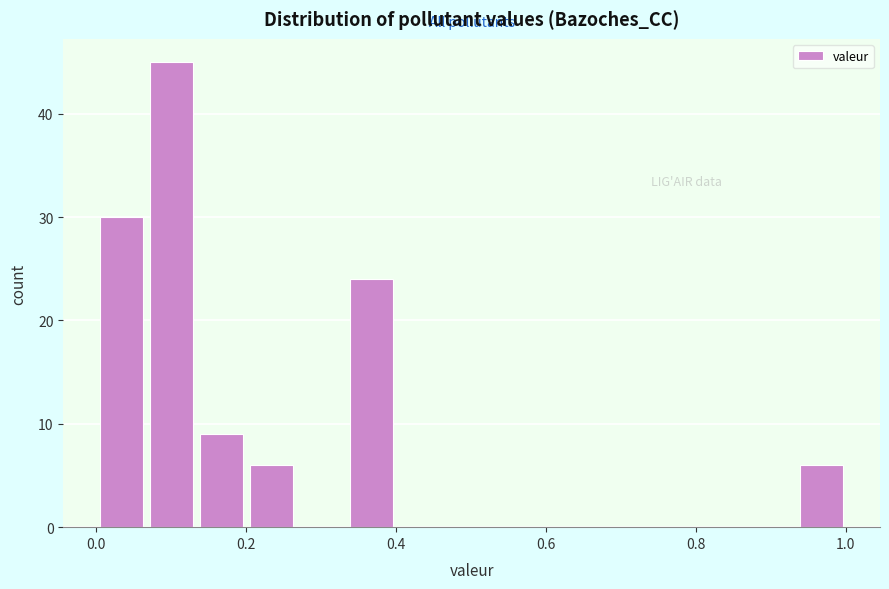

Read against the x-axis, roughly where is the centre of the tallest bar?

0.10